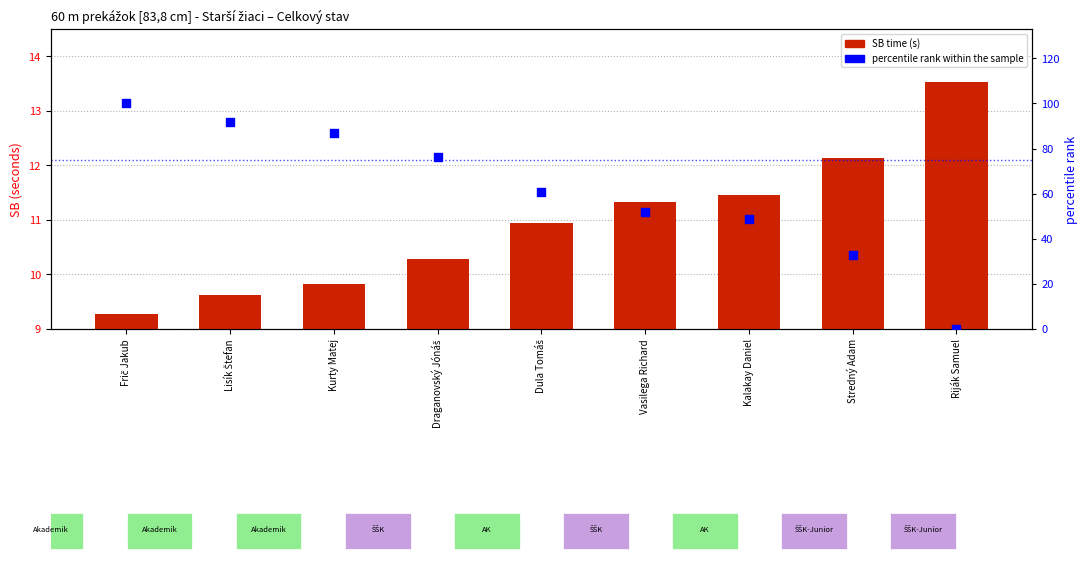

Is the value of SB time (seconds) at Vasilega Richard greater than the value of percentile rank within the sample at Stredný Adam?

No